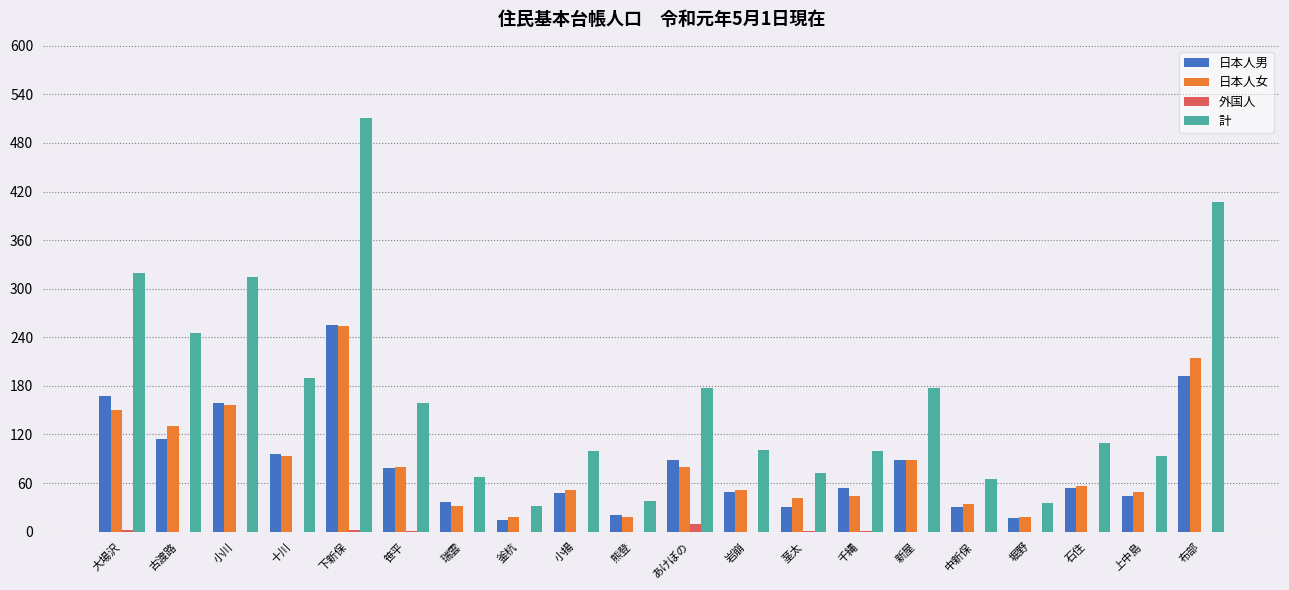

What is the total value across all series at 瑞雲?

136